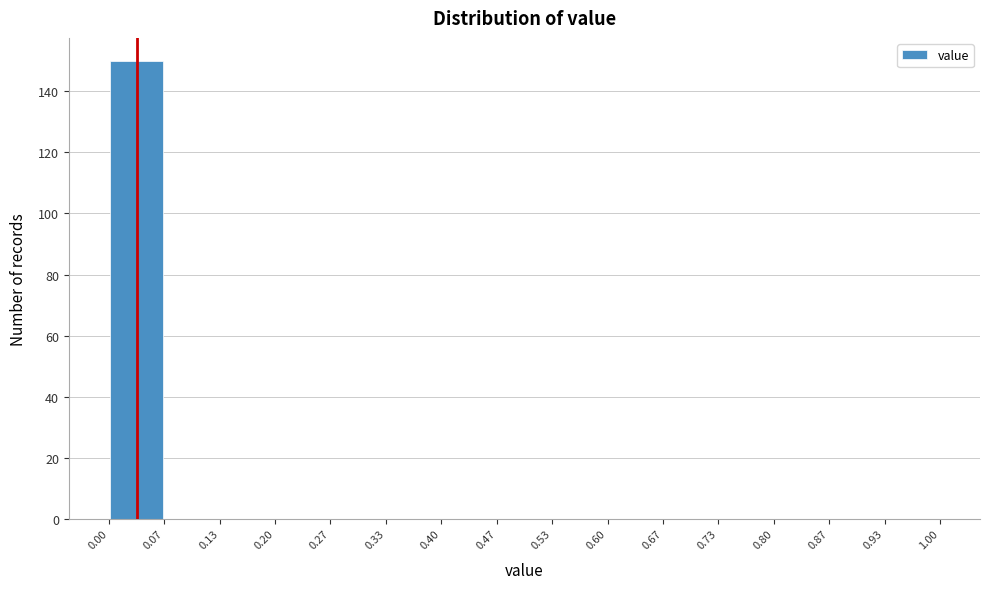

Reading left to right, transcribe this chart: for each bar, give the range it covers on the x-axis and its height. The values are not printed on the chart, so give them approximately, as read against the axis.

0.00 to 0.07: 150
0.07 to 0.13: 0
0.13 to 0.20: 0
0.20 to 0.27: 0
0.27 to 0.33: 0
0.33 to 0.40: 0
0.40 to 0.47: 0
0.47 to 0.53: 0
0.53 to 0.60: 0
0.60 to 0.67: 0
0.67 to 0.73: 0
0.73 to 0.80: 0
0.80 to 0.87: 0
0.87 to 0.93: 0
0.93 to 1.00: 0